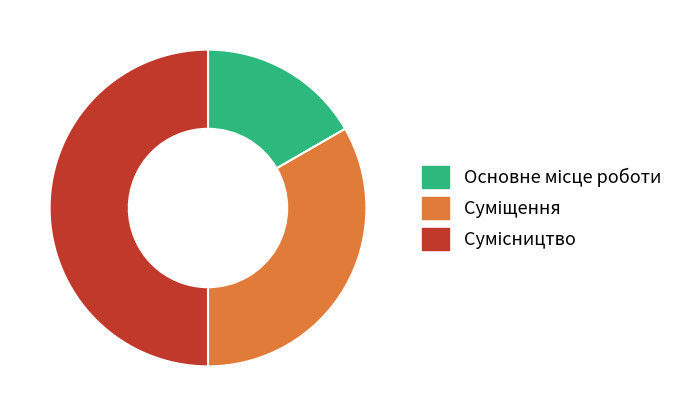

What is the ratio of the value at Основне місце роботи to the value at Сумісництво?

0.3